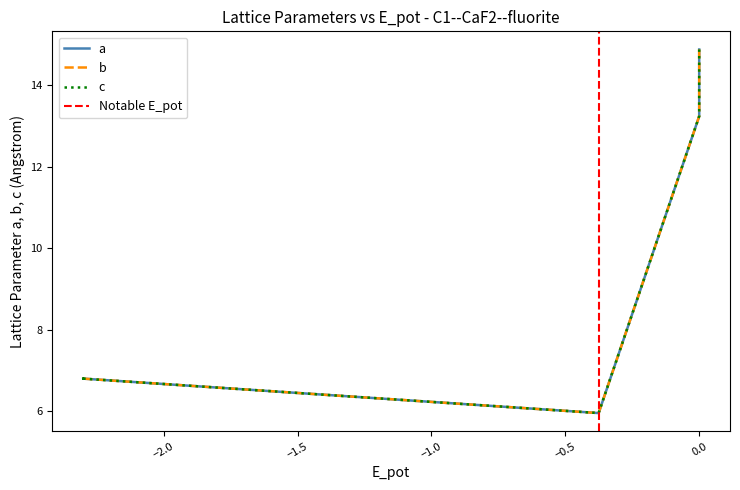

What is the sum of all a values?

61.3